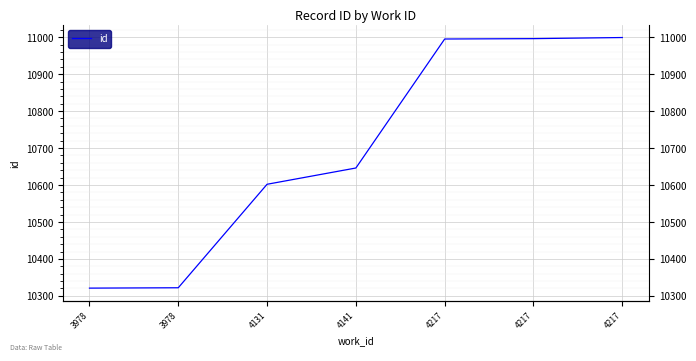

Count the number of data series in this chart.

1